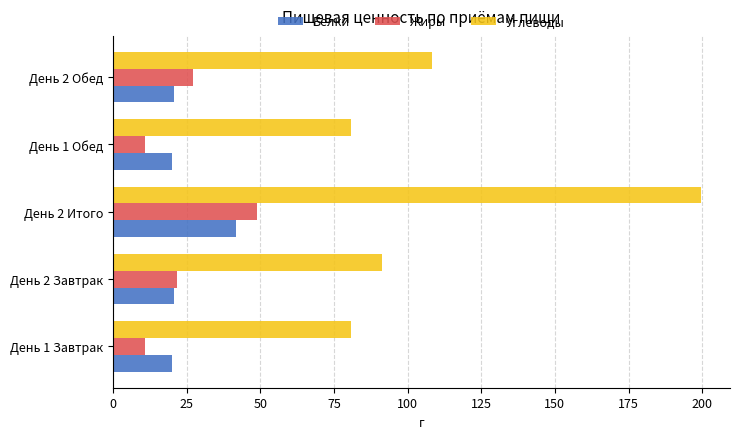

The value of Белки at День 1 Обед is 20.0. True or false?

True